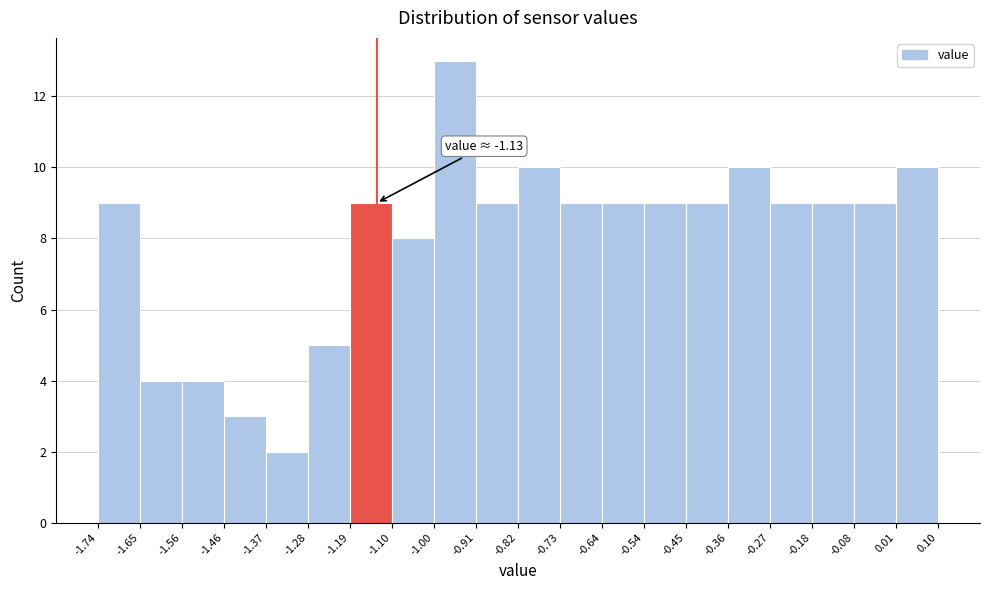

Over which range of the x-axis is the bar tallest?

-1.00 to -0.91